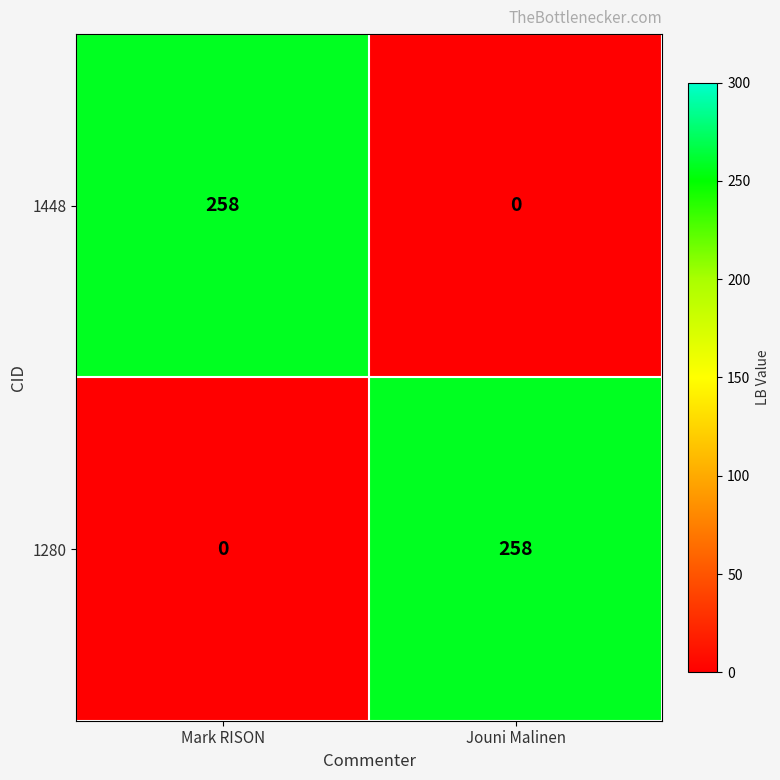

What is the difference between the 1448 values at Jouni Malinen and Mark RISON?

258